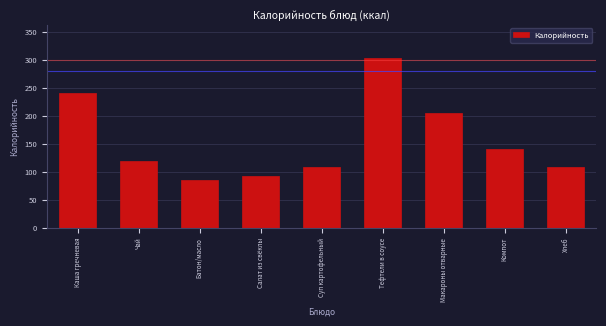

Is it true that the value at Макароны отварные is 297?

False